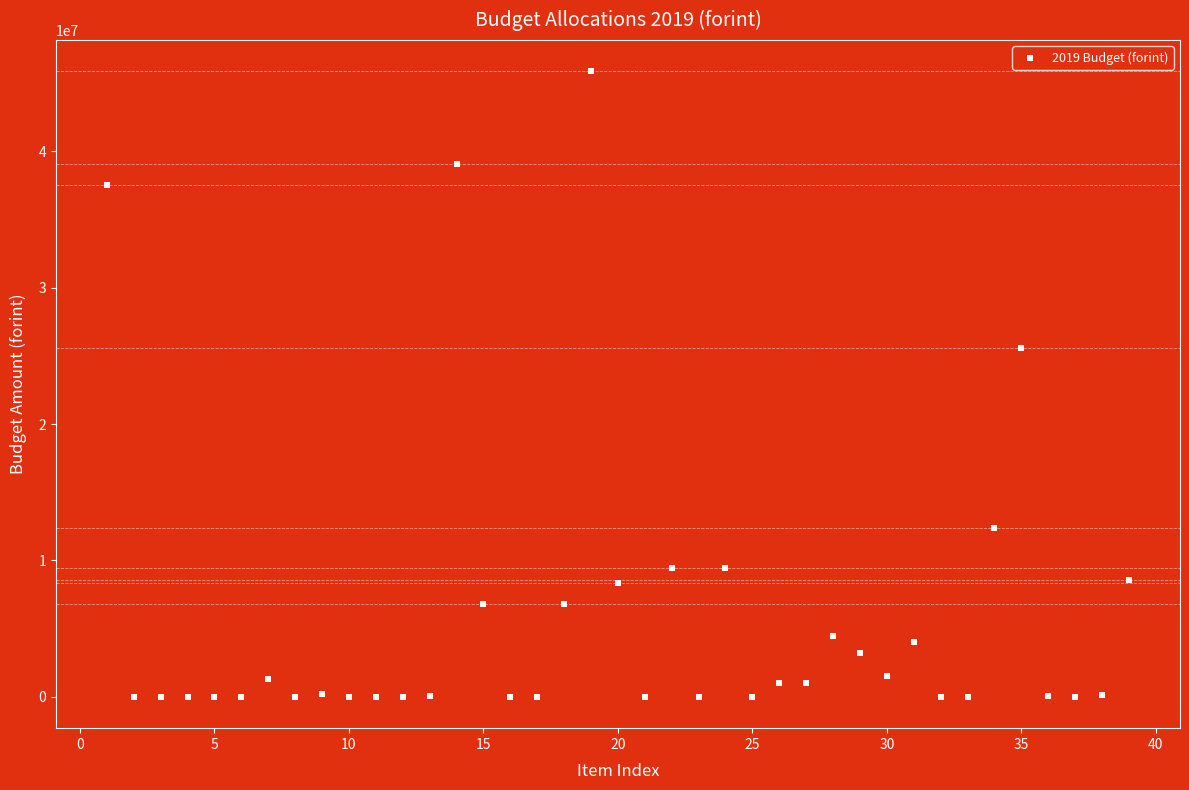

What Y value in the scatter plot is closest to 22926036?

25550100